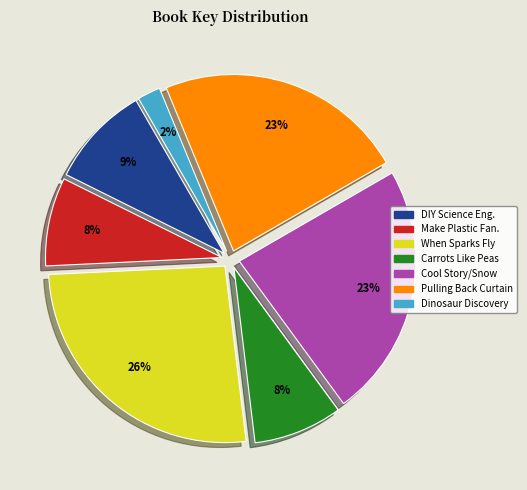

Count the number of slices in the pie.

7